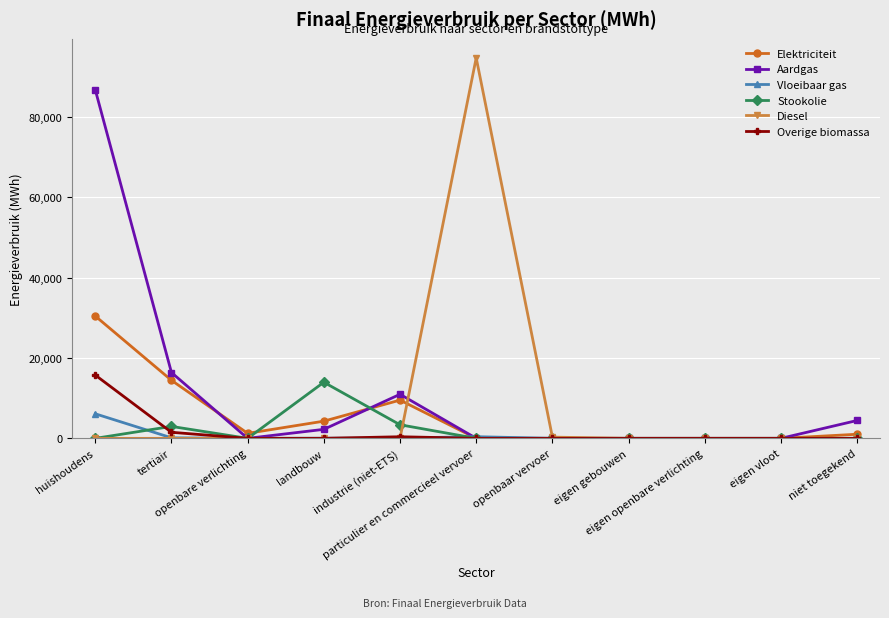

Does the chart display data point markers on the line(s)?

Yes